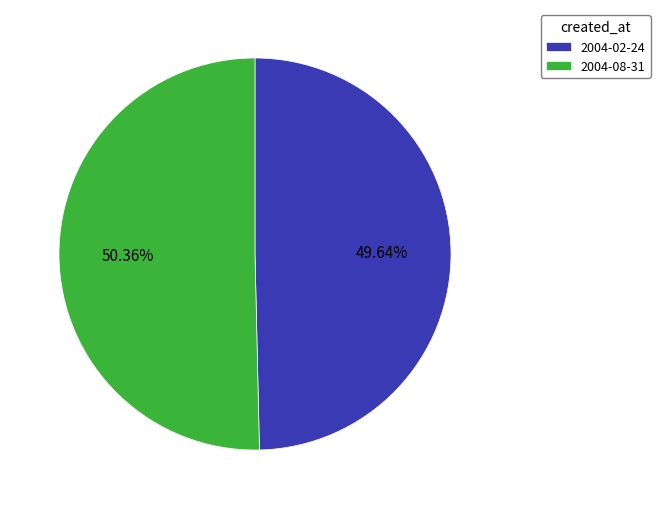

What portion of the pie excludes 2004-08-31?

49.6%